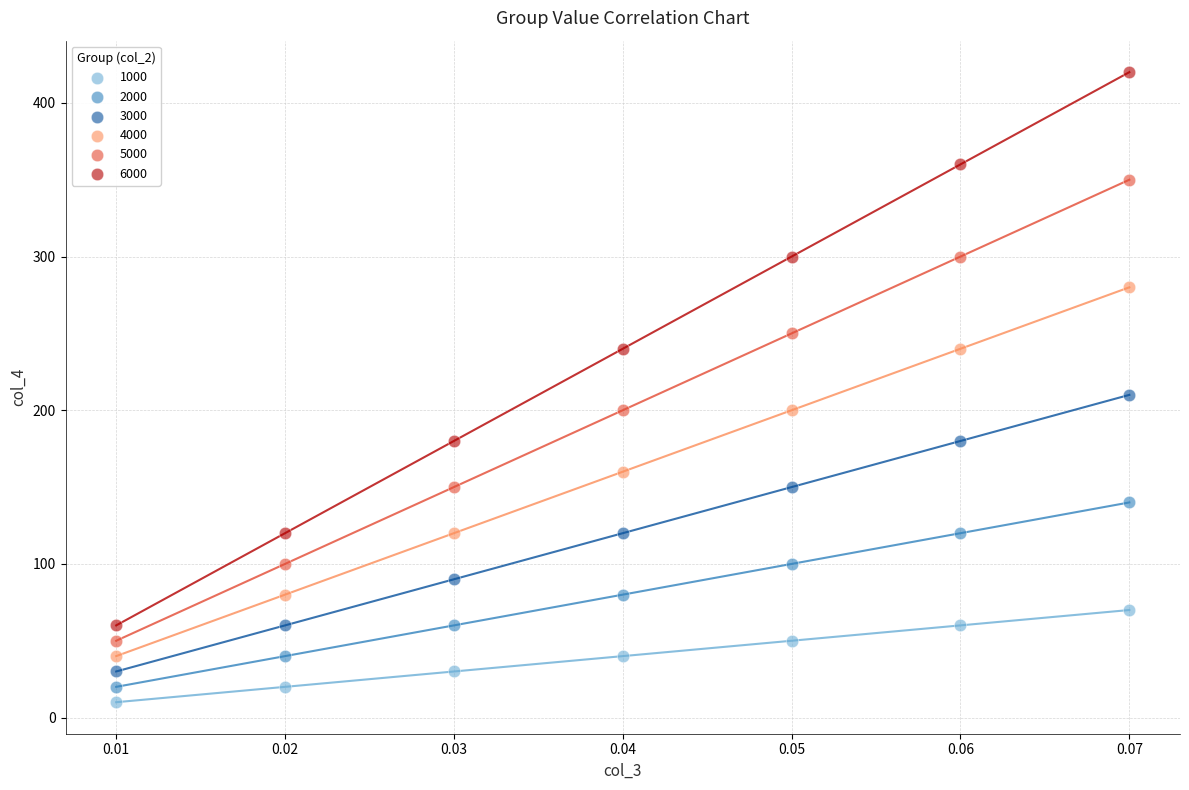

Across all series, what Y value is closest to 215?

210.0